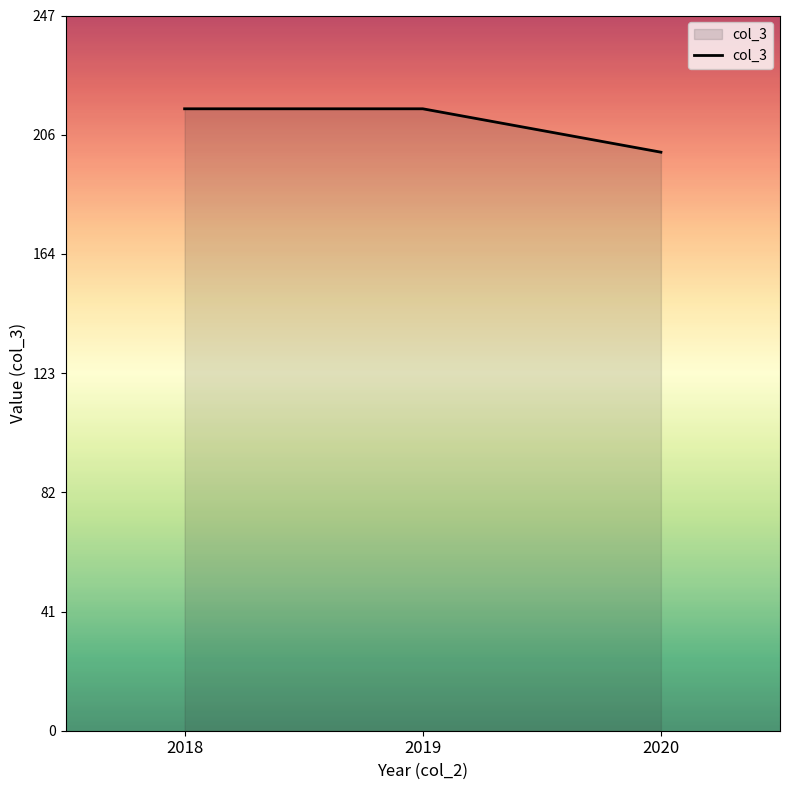

The chart shows a value of 47 at 2020. True or false?

False